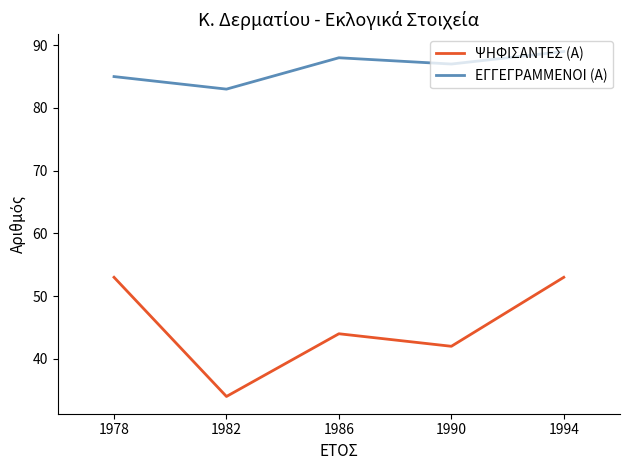

Where is the first local maximum for ΕΓΓΕΓΡΑΜΜΕΝΟΙ (Α)?

1986